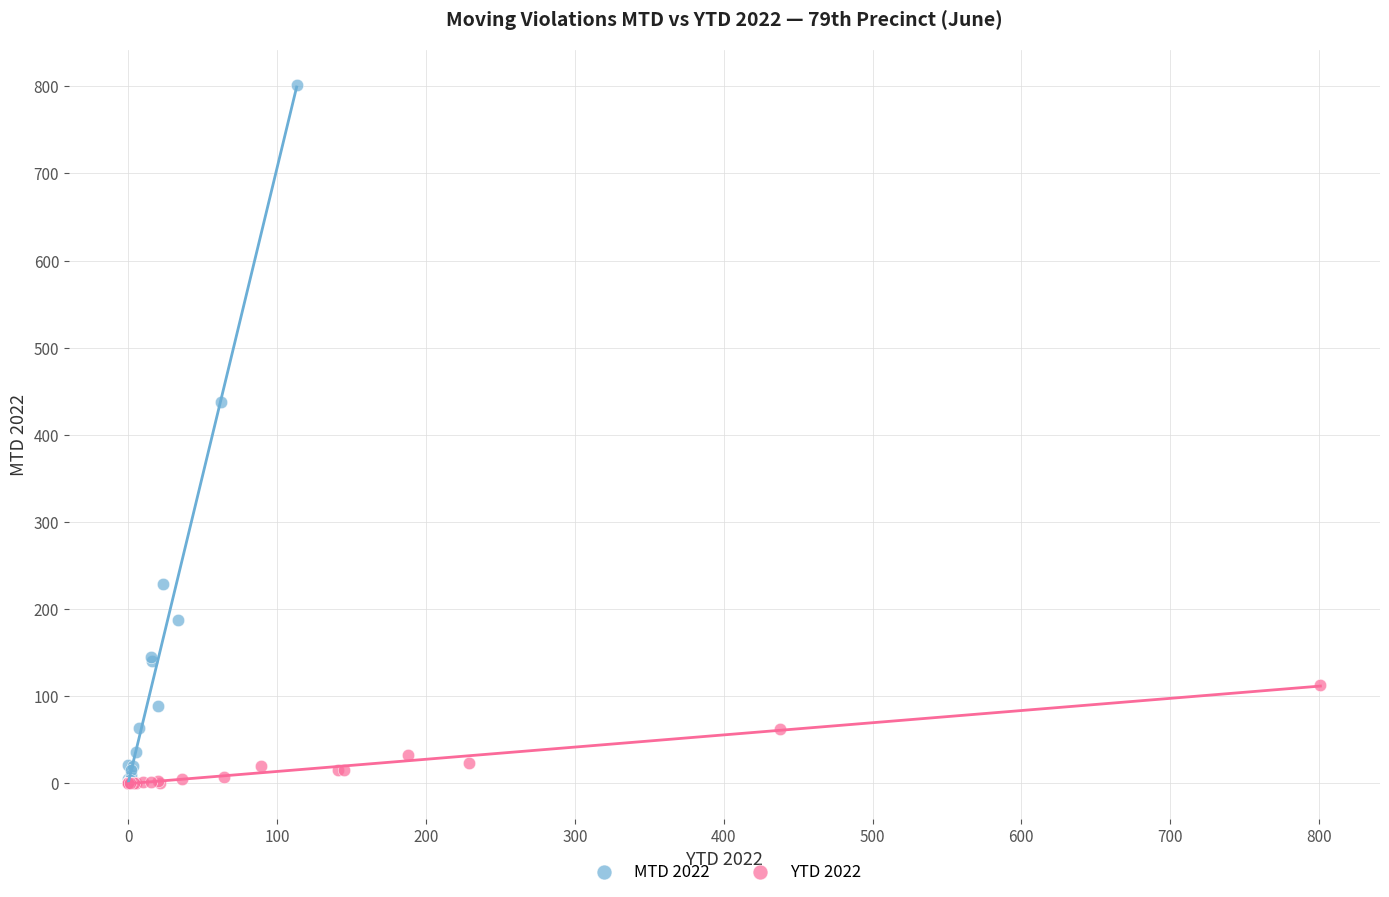

Which series has the largest Y range (max minus min)?

MTD 2022